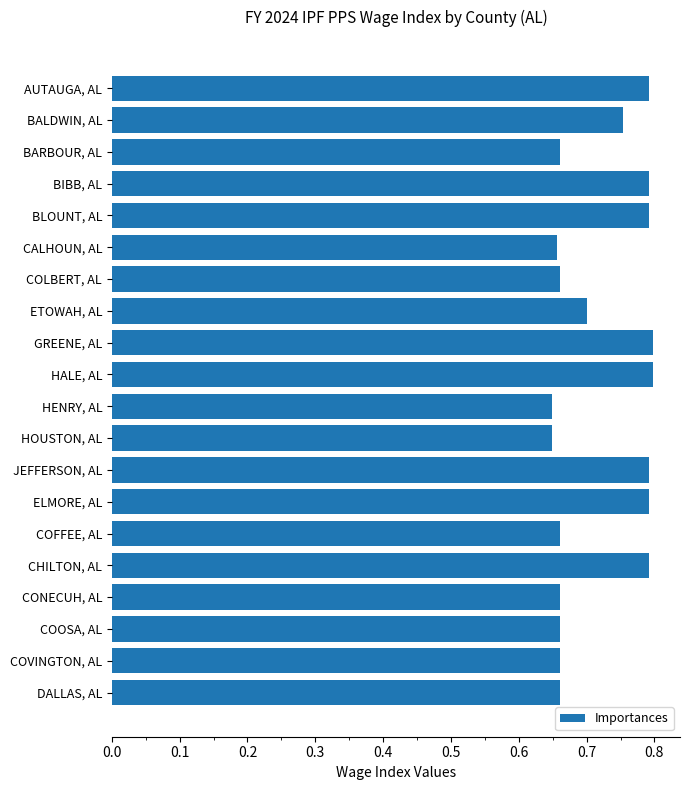

What position from the bottom is HOUSTON, AL?

9